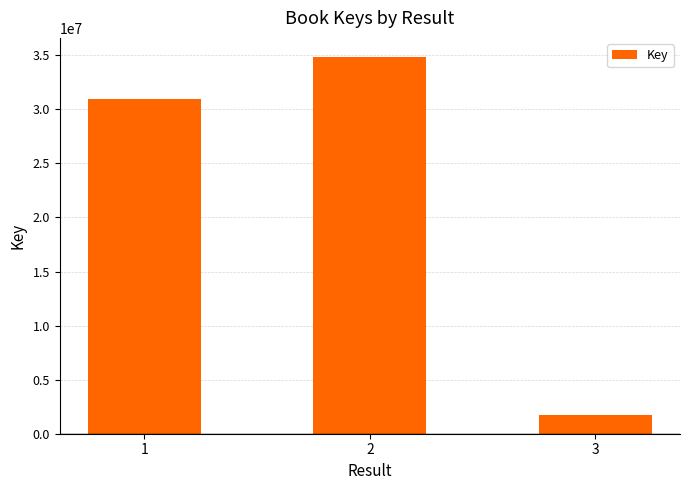

Which has a higher value, 3 or 2?

2